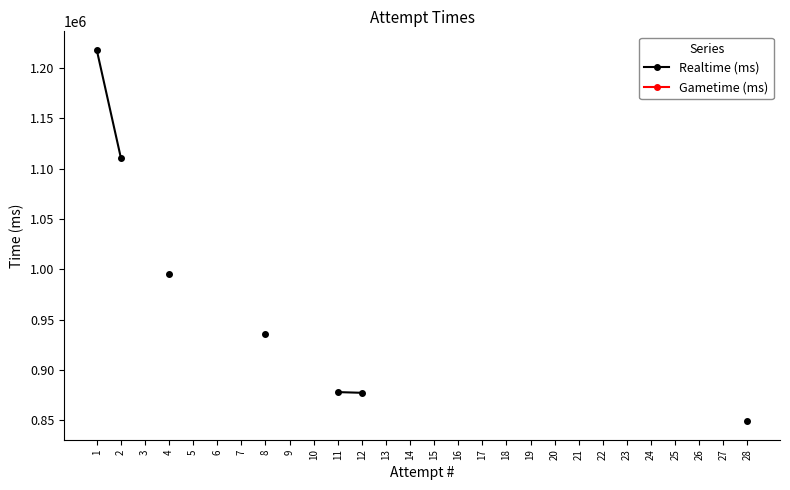

At which label does Realtime (ms) reach its minimum?

28